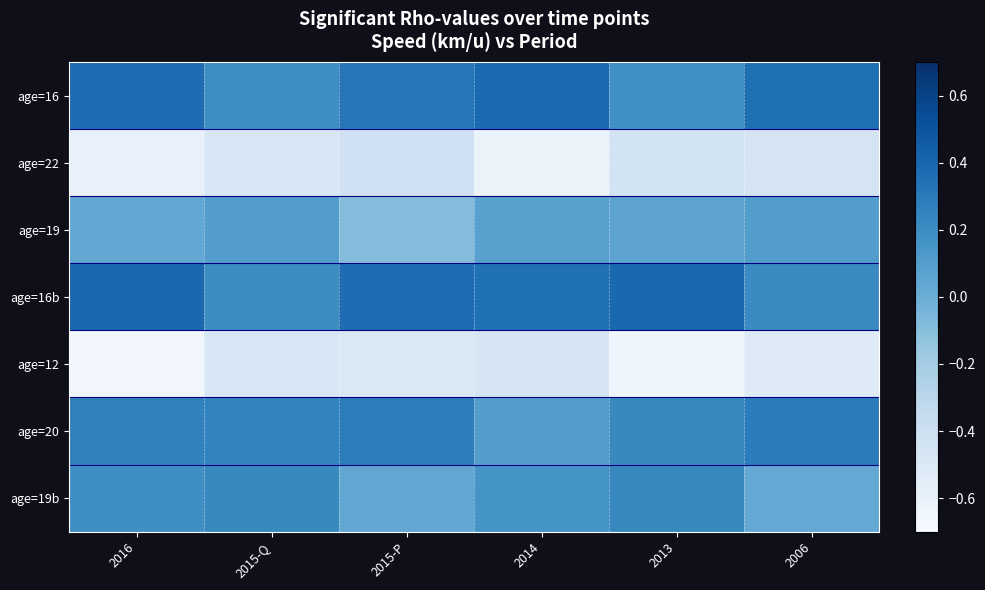

Reading right to left, extract all data points from this chart.

age=16: 2006=0.4	2013=0.2	2014=0.4	2015-P=0.3	2015-Q=0.2	2016=0.4
age=22: 2006=-0.5	2013=-0.4	2014=-0.6	2015-P=-0.4	2015-Q=-0.5	2016=-0.6
age=19: 2006=0.1	2013=0.1	2014=0.1	2015-P=-0.1	2015-Q=0.1	2016=0.0
age=16b: 2006=0.2	2013=0.4	2014=0.4	2015-P=0.4	2015-Q=0.2	2016=0.4
age=12: 2006=-0.5	2013=-0.6	2014=-0.5	2015-P=-0.5	2015-Q=-0.5	2016=-0.7
age=20: 2006=0.3	2013=0.2	2014=0.1	2015-P=0.3	2015-Q=0.2	2016=0.3
age=19b: 2006=0.0	2013=0.2	2014=0.2	2015-P=0.0	2015-Q=0.2	2016=0.2